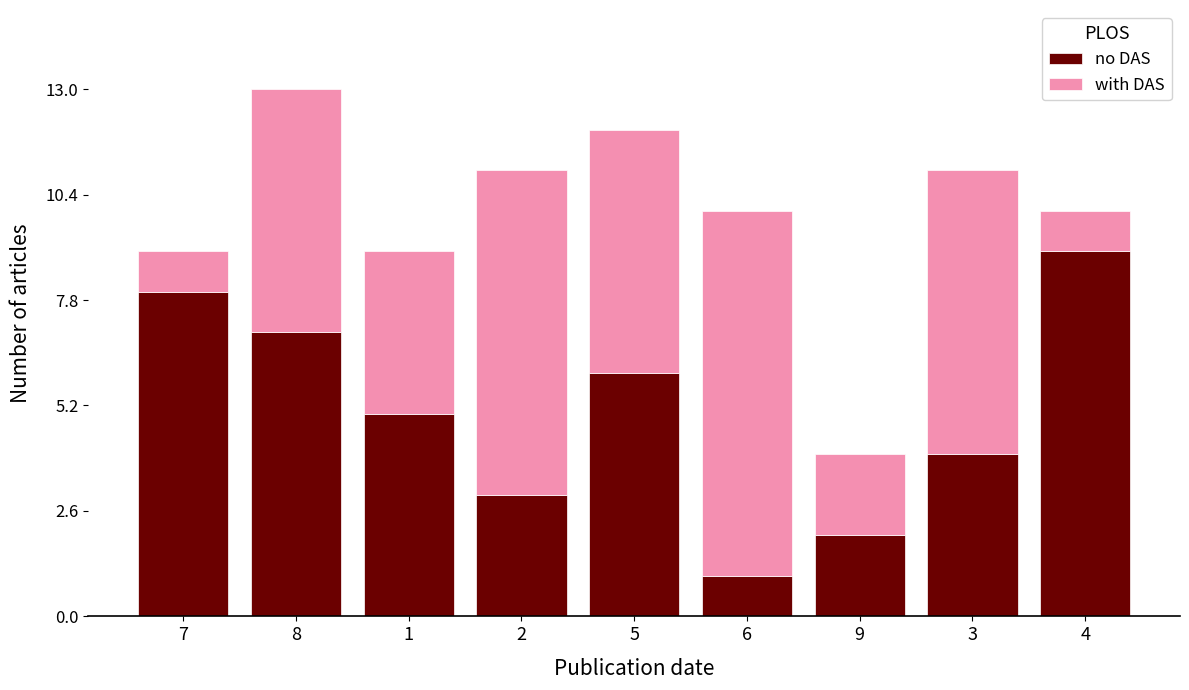

The value of no DAS at 4 is 16. True or false?

False